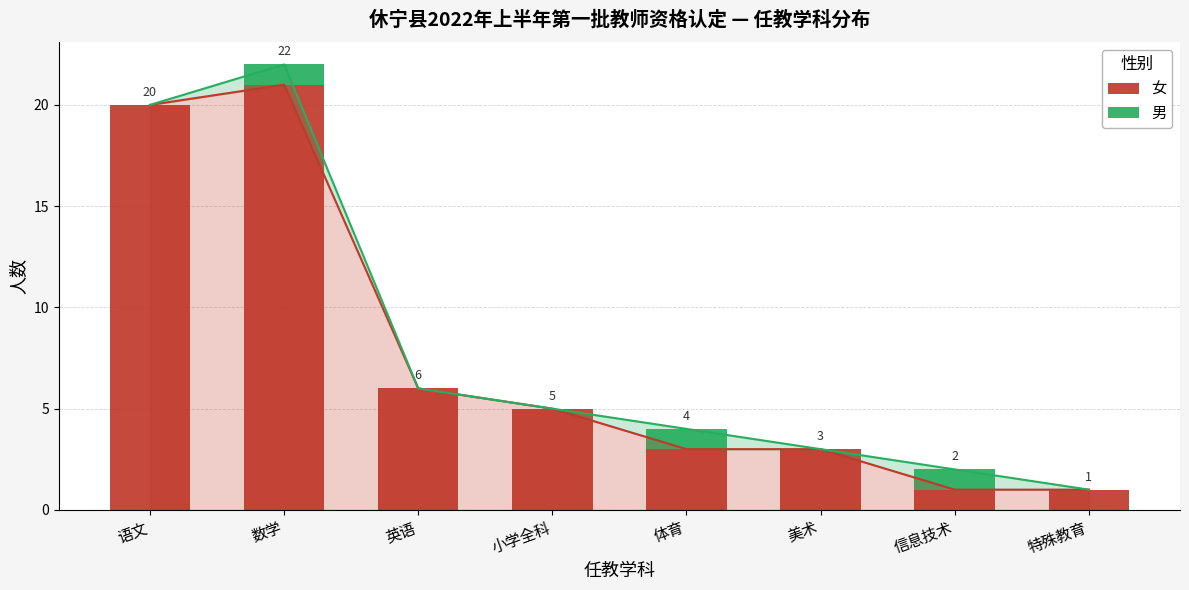

What position from the left is 特殊教育?

8